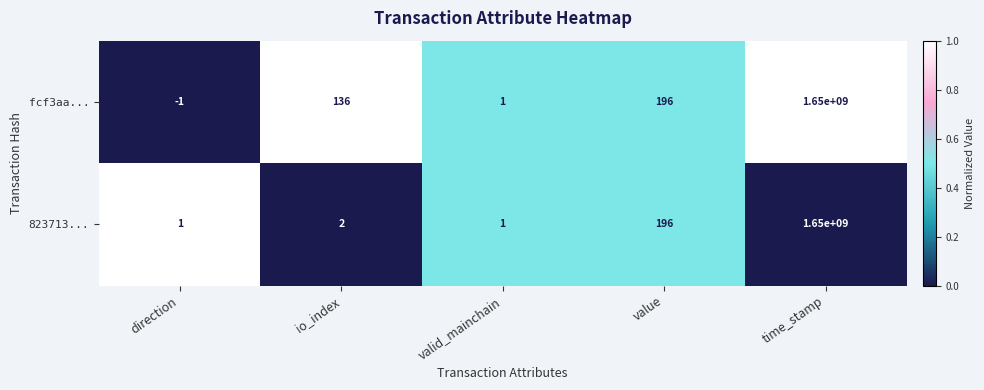

Reading left to right, extract all data points from this chart.

fcf3aa...: -1	136	1	196	1650000000
823713...: 1	2	1	196	1650000000